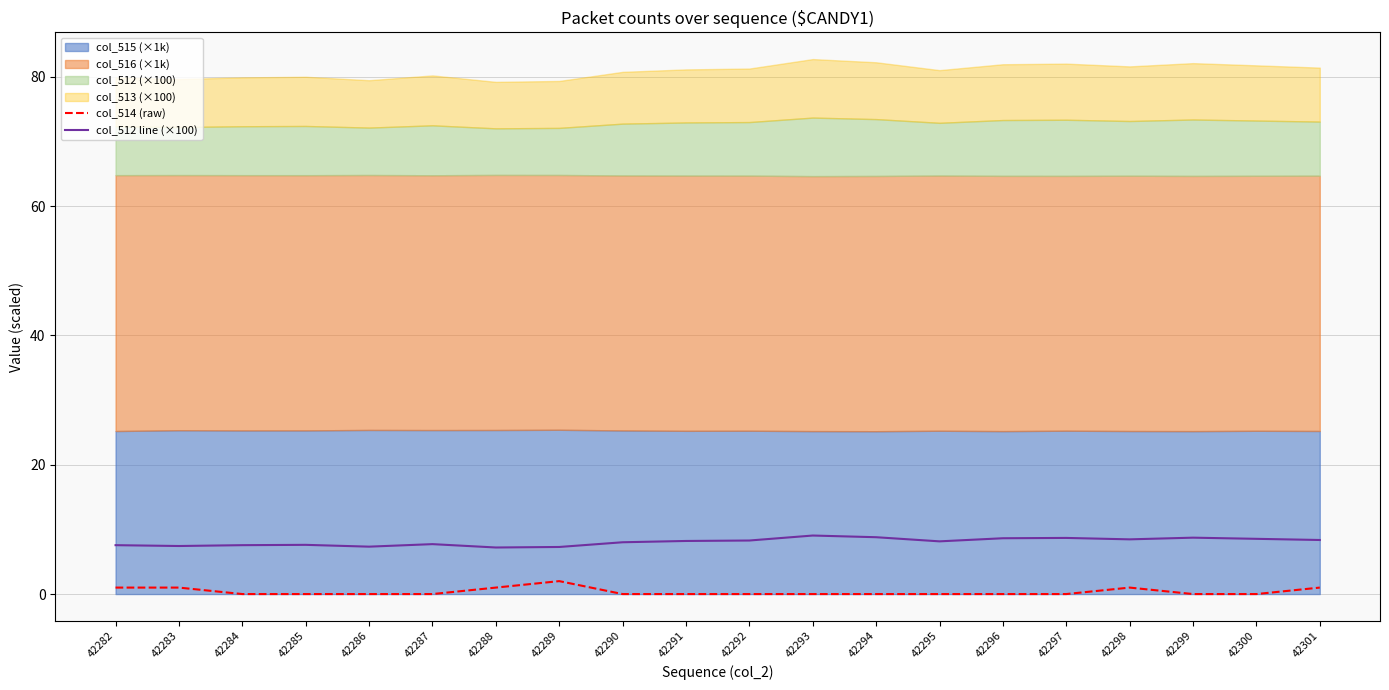

List the labels in order of col_514 (raw) value, largest first.

42289, 42282, 42283, 42288, 42298, 42301, 42284, 42285, 42286, 42287, 42290, 42291, 42292, 42293, 42294, 42295, 42296, 42297, 42299, 42300